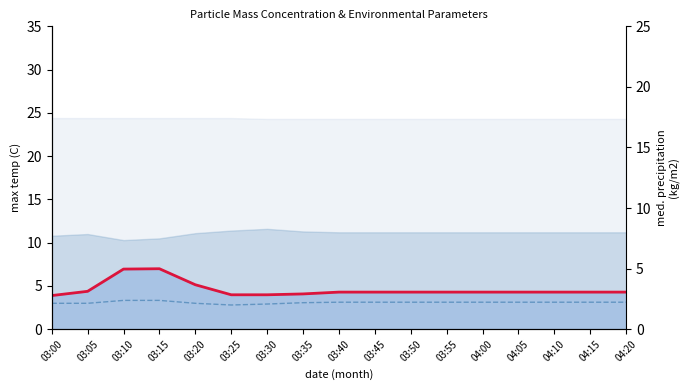

What is the difference between the second highest and minimum values in the X0_M11_line series?

3.1